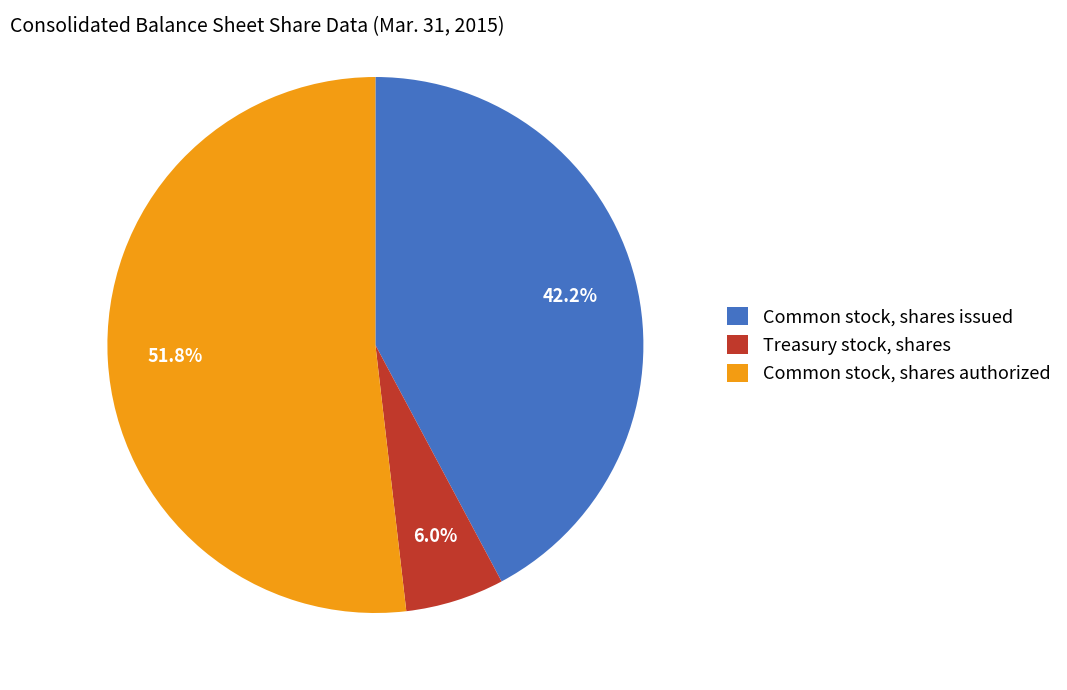

What is the total percentage of Treasury stock, shares and Common stock, shares issued?

48.2%